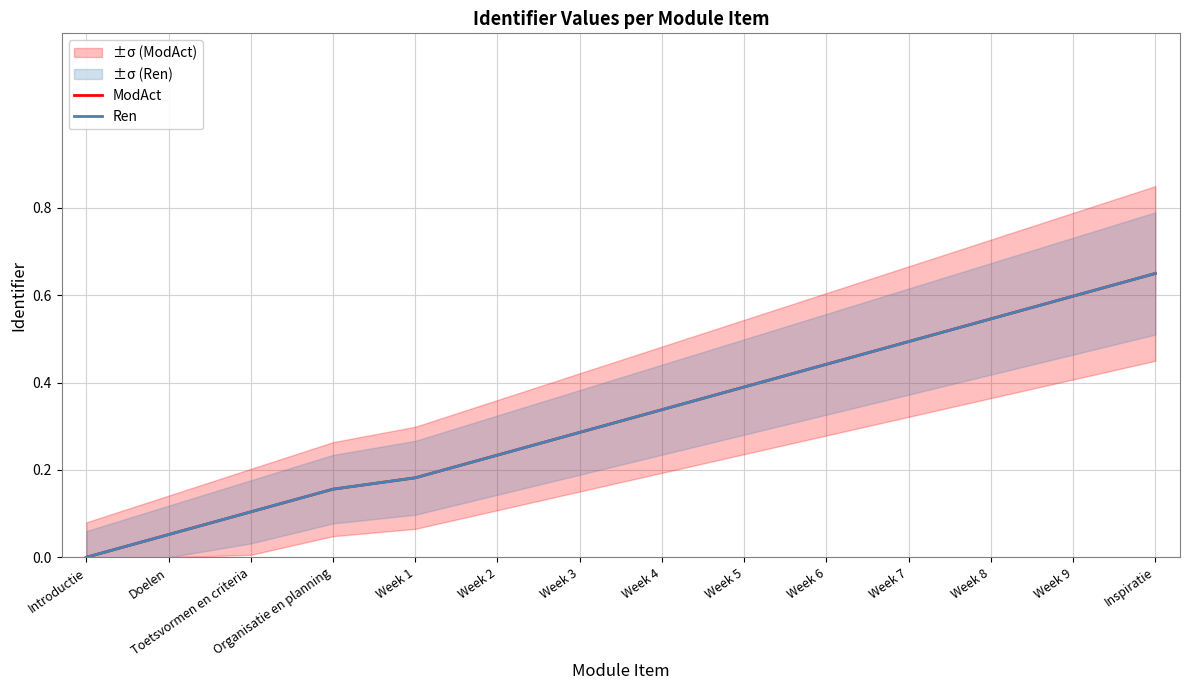

Is the value of Ren at Organisatie en planning greater than the value of ModAct at Week 3?

No